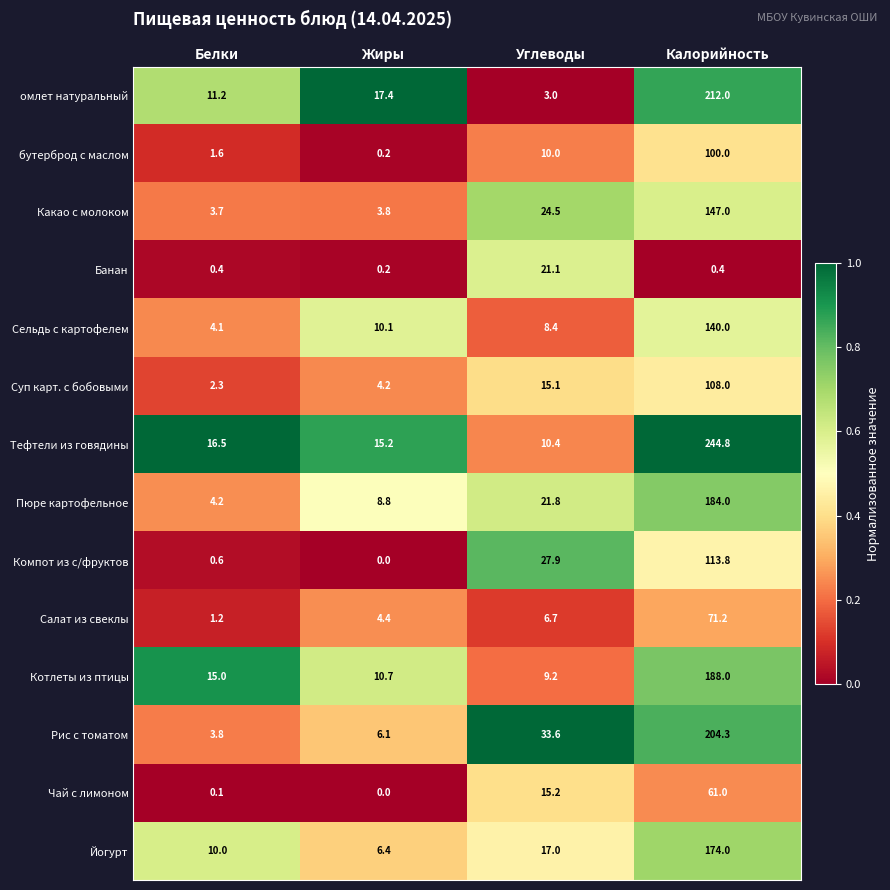

At Углеводы, list the series in order from largest to smallest.

Рис с томатом, Компот из с/фруктов, Какао с молоком, Пюре картофельное, Банан, Йогурт, Чай с лимоном, Суп карт. с бобовыми, Тефтели из говядины, бутерброд с маслом, Котлеты из птицы, Сельдь с картофелем, Салат из свеклы, омлет натуральный